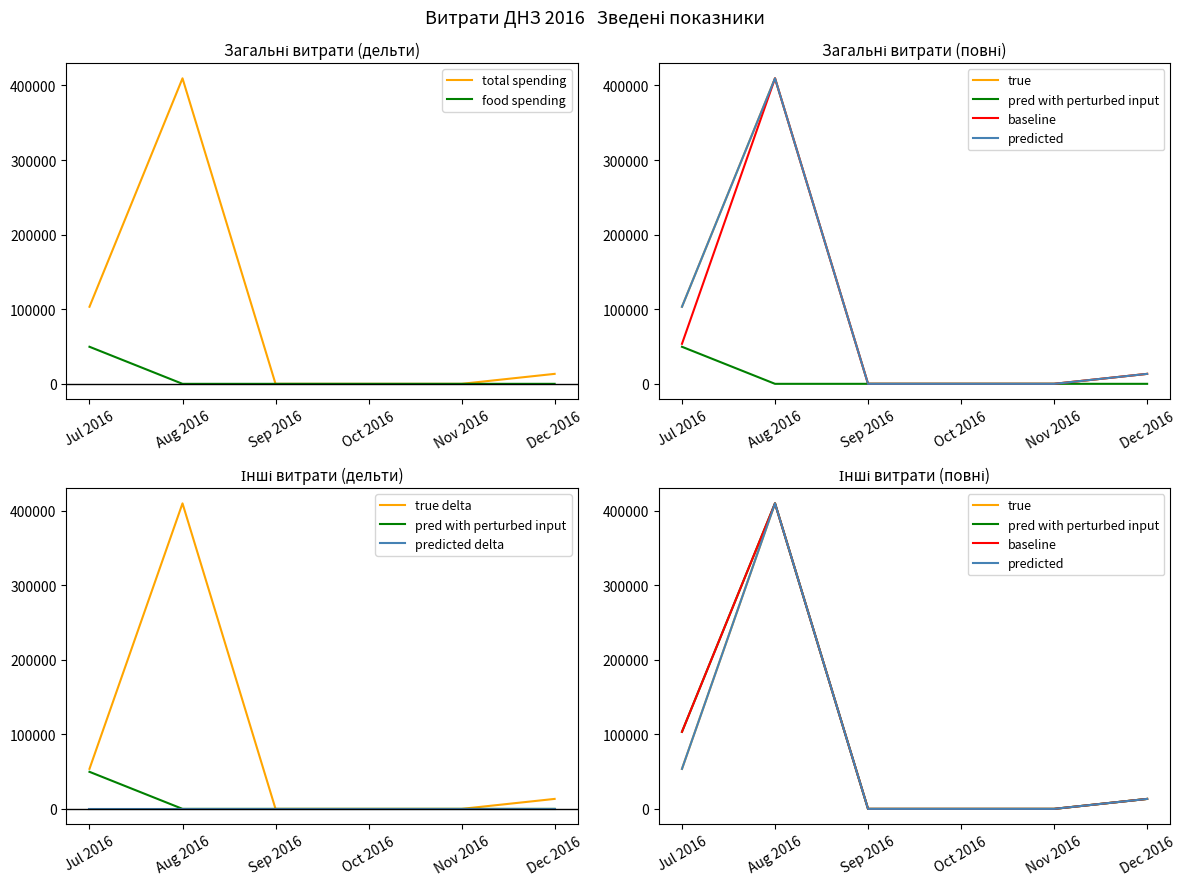

At which label is total spending closest to 204813?

Jul 2016